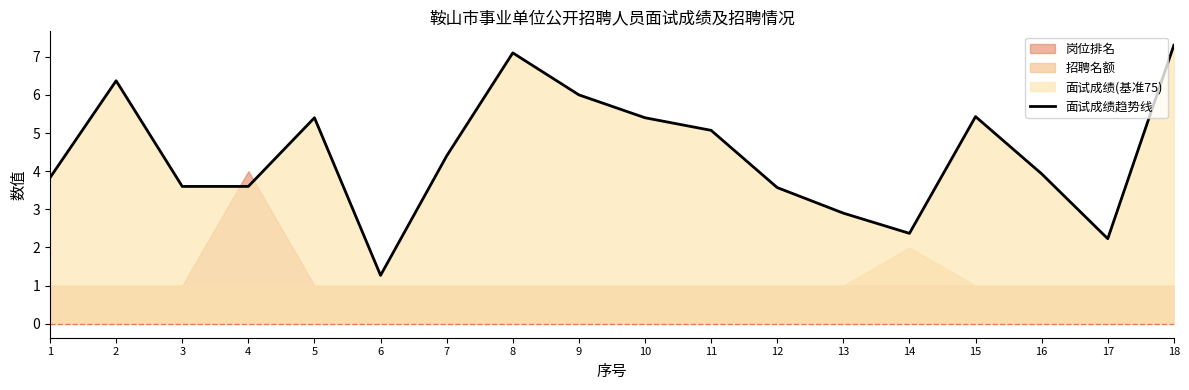

What is the minimum value shown in the chart?

1.3